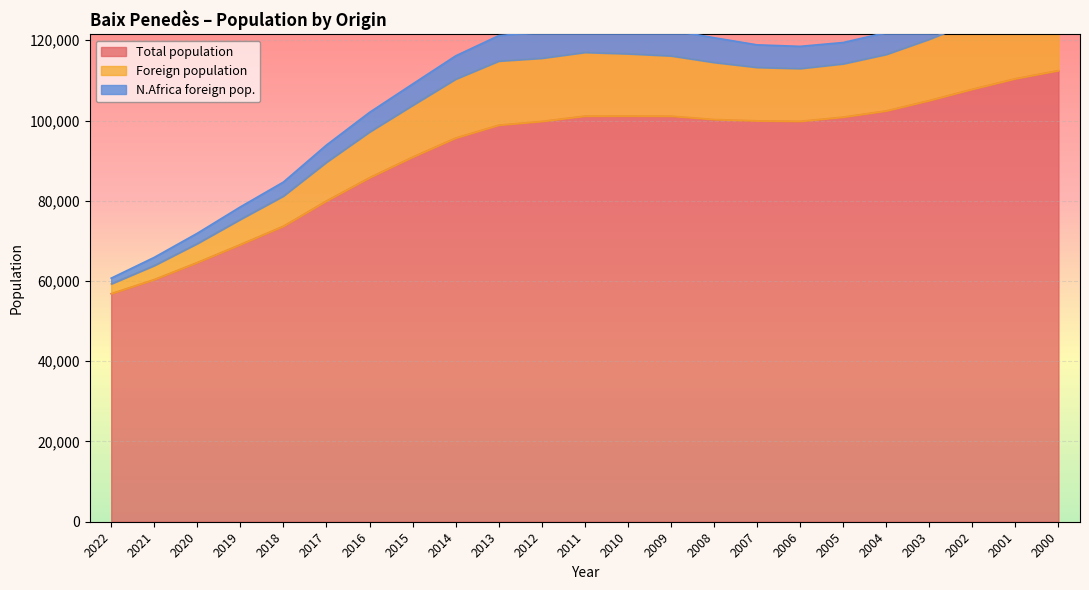

What is the total value across all series at 2020?

71899